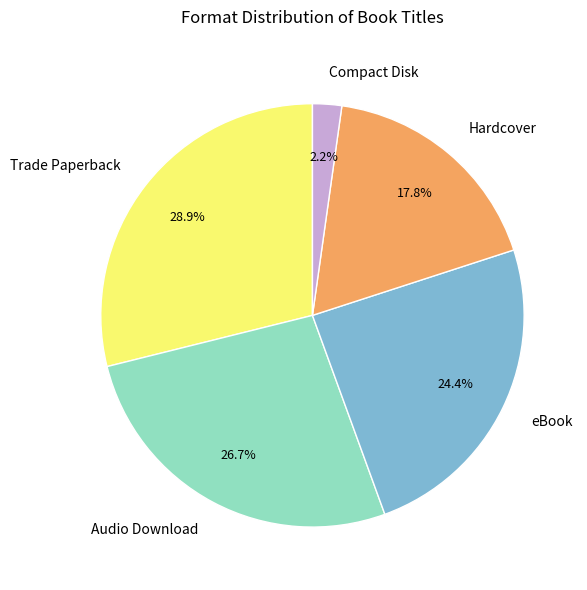

Which slice is the largest?

Trade Paperback